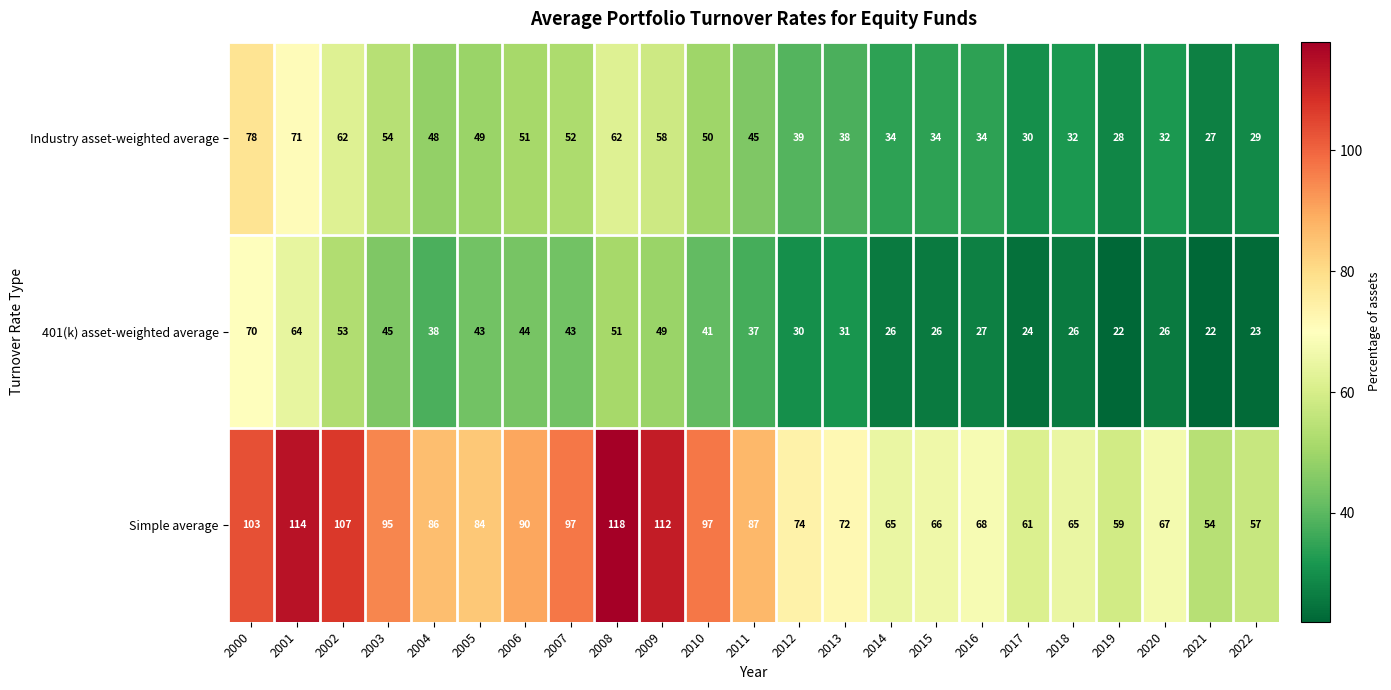

What is the difference between the second highest and second lowest values in the 401(k) asset-weighted average series?

42